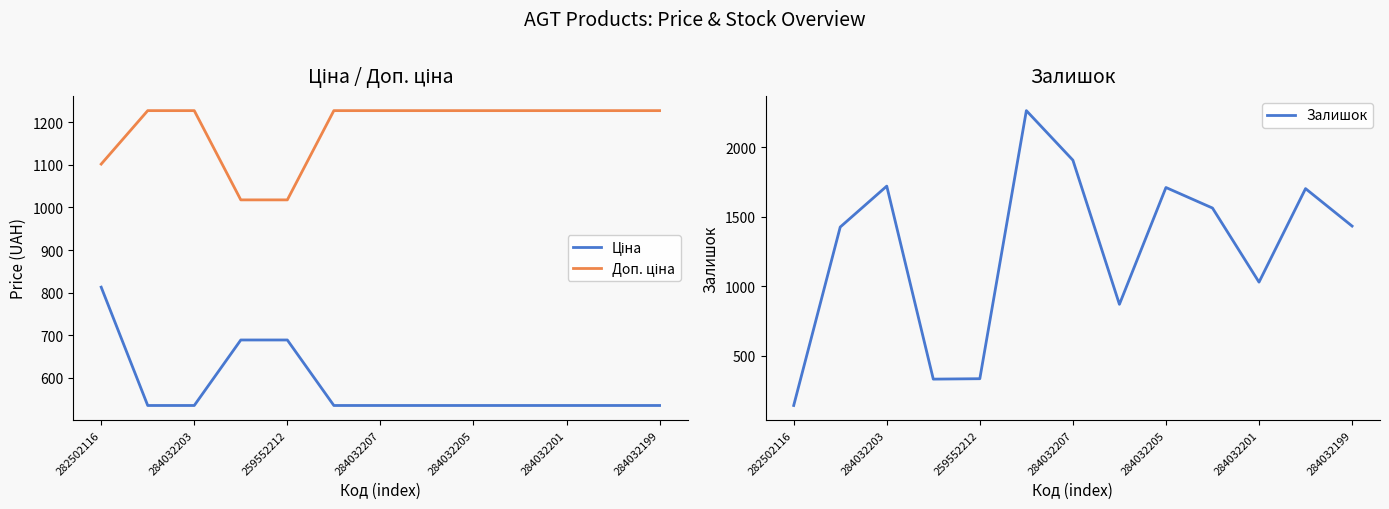

True or false: Доп. ціна and Ціна cross at least once.

False